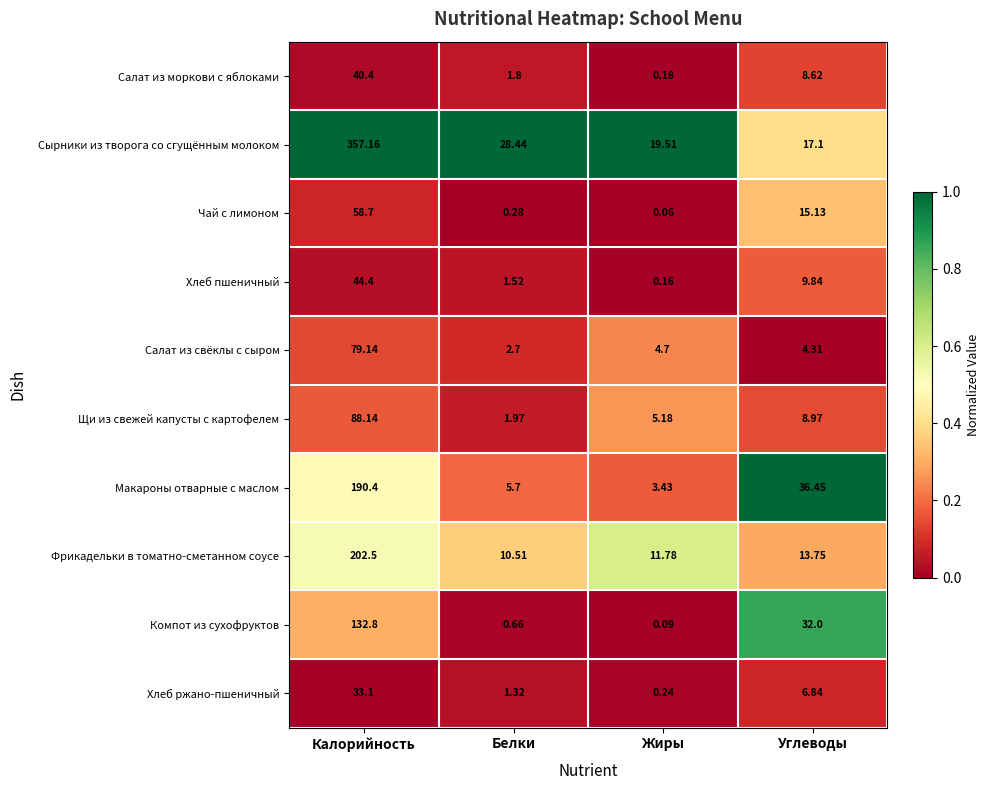

At Углеводы, list the series in order from largest to smallest.

Макароны отварные с маслом, Компот из сухофруктов, Сырники из творога со сгущённым молоком, Чай с лимоном, Фрикадельки в томатно-сметанном соусе, Хлеб пшеничный, Щи из свежей капусты с картофелем, Салат из моркови с яблоками, Хлеб ржано-пшеничный, Салат из свёклы с сыром